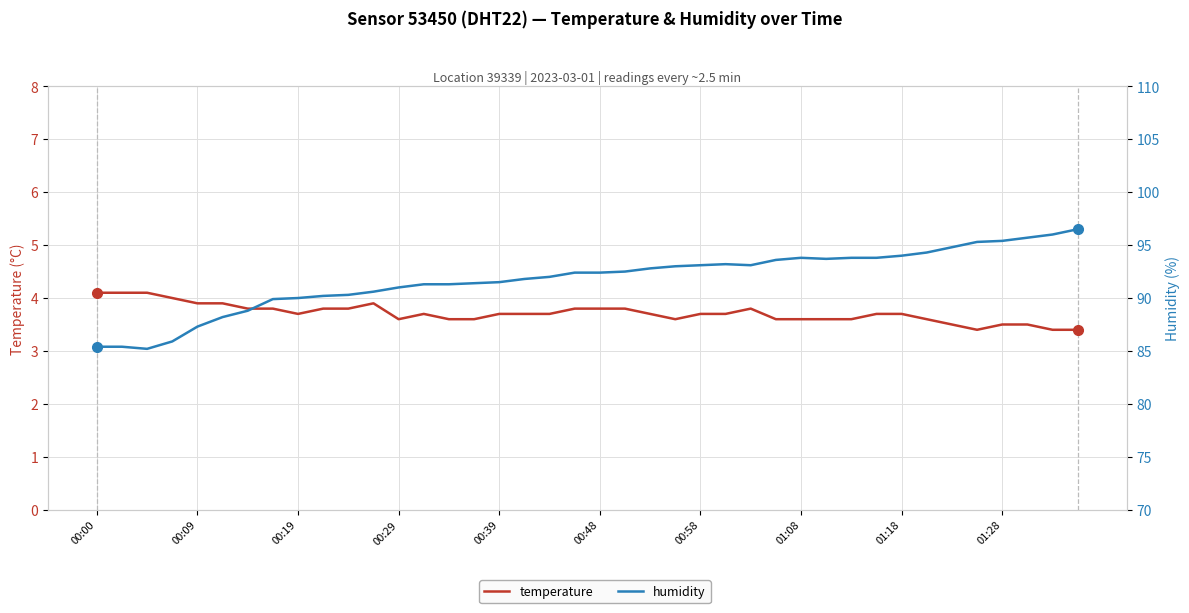

Does the chart display data point markers on the line(s)?

No